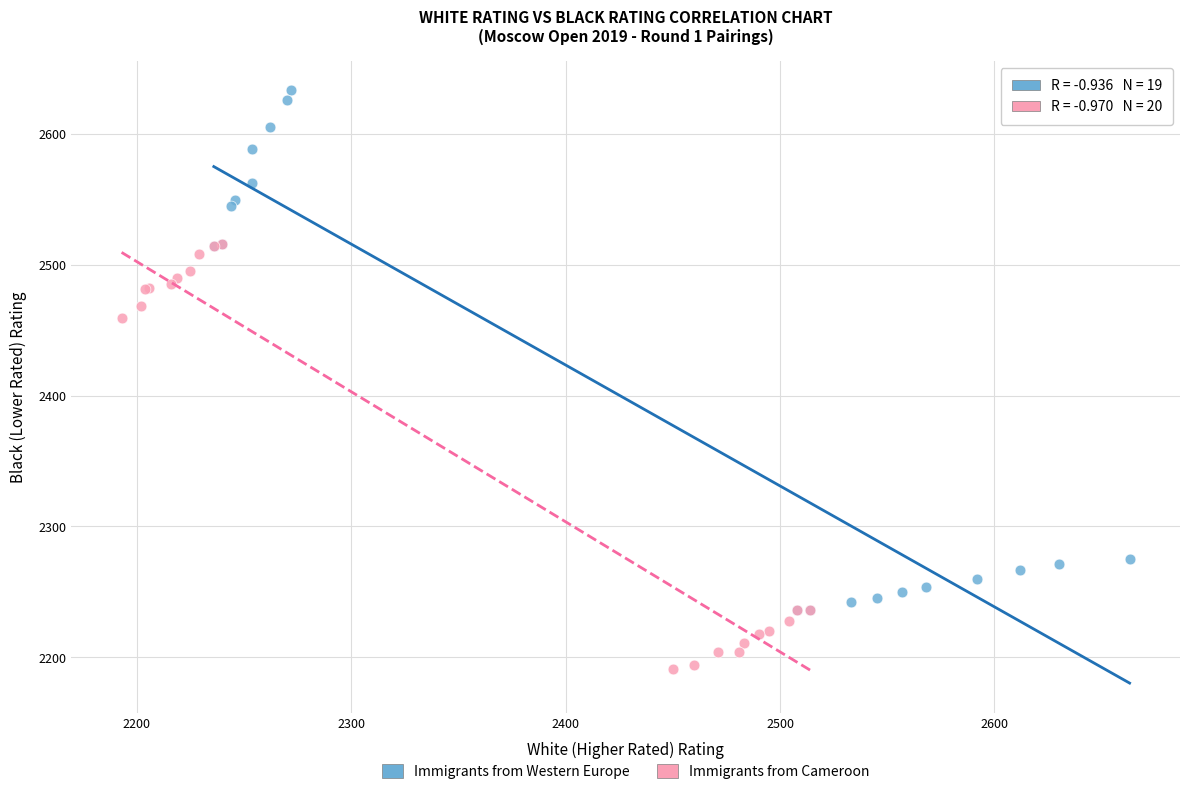

Which series has the widest spread of Y values?

Immigrants from Western Europe